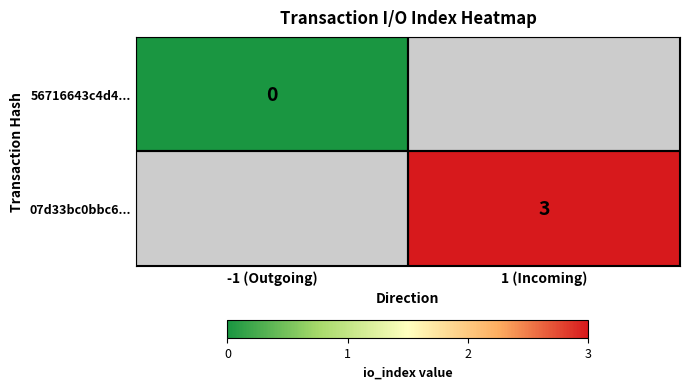

How many categories are shown in the chart?

2